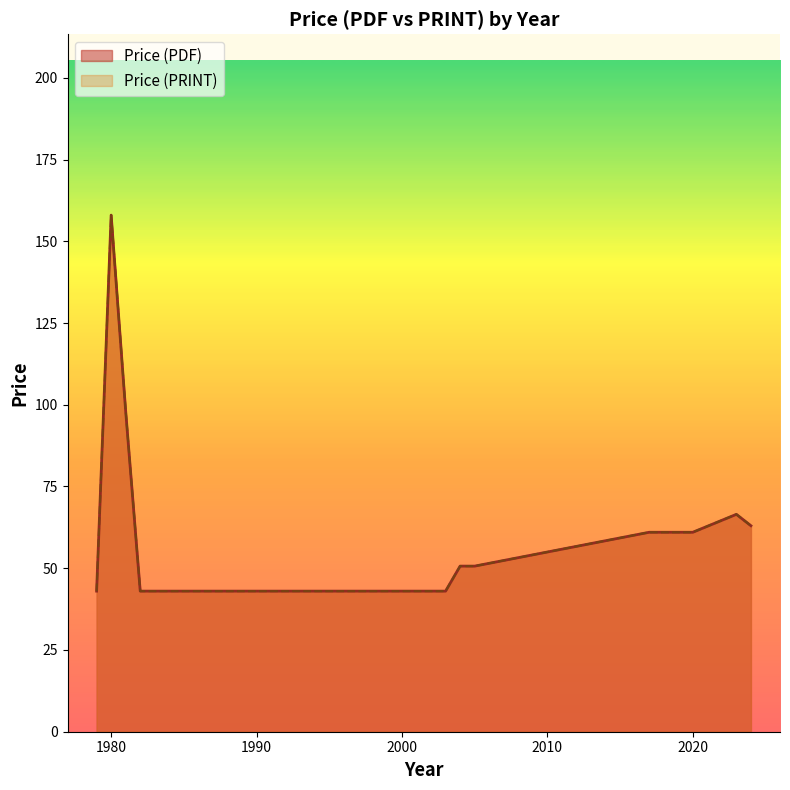

What are all the series names shown in the legend?

Price (PDF), Price (PRINT)